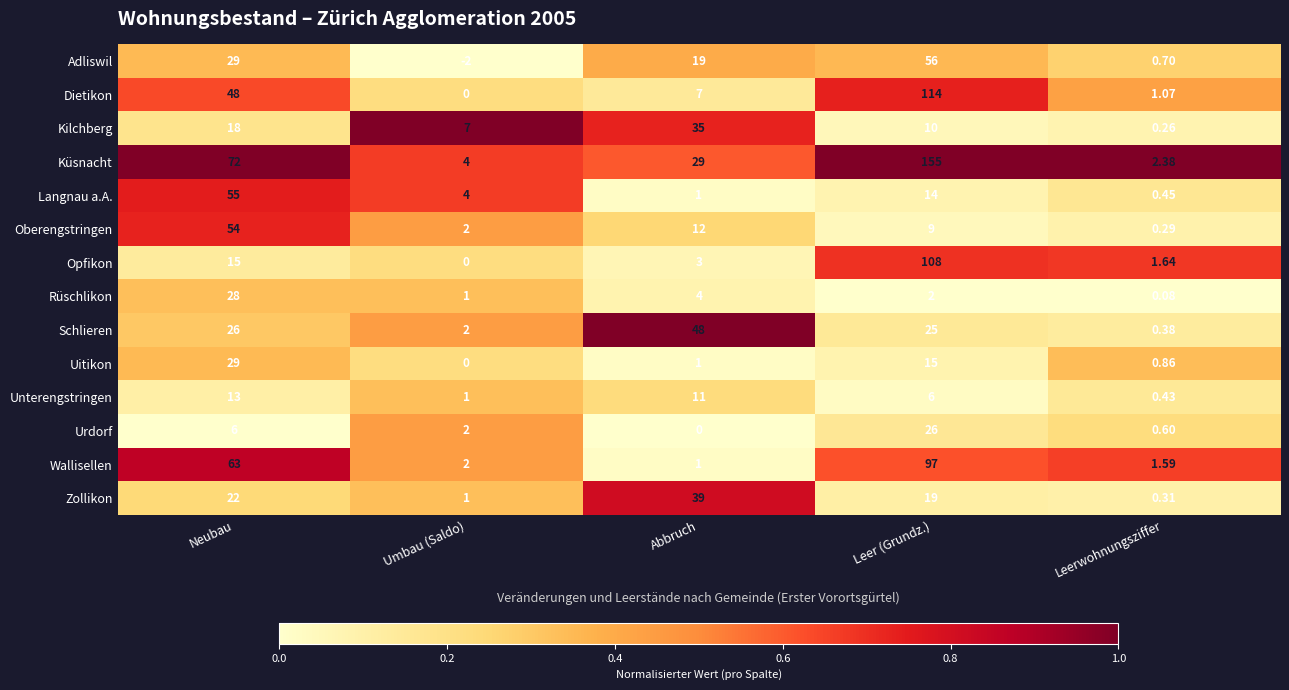

List the labels in order of Dietikon value, largest first.

Leer (Grundz.), Neubau, Abbruch, Leerwohnungsziffer, Umbau (Saldo)